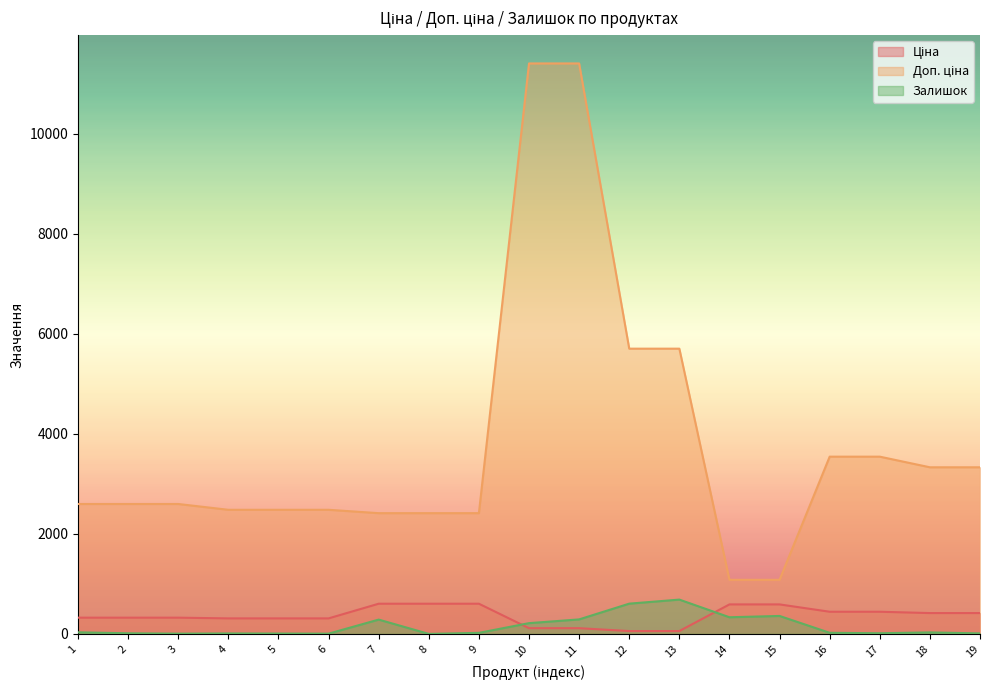

Reading left to right, transcribe all the data shown in this chart.

Ціна: 1=324.8	2=324.8	3=324.8	4=310.3	5=310.3	6=310.3	7=603.7	8=603.7	9=603.7	10=114.1	11=114.1	12=57.0	13=57.0	14=589.9	15=589.9	16=443.1	17=443.1	18=416.6	19=416.6
Доп. ціна: 1=2598.3	2=2598.3	3=2598.3	4=2482.4	5=2482.4	6=2482.4	7=2414.8	8=2414.8	9=2414.8	10=11410.0	11=11410.0	12=5705.0	13=5705.0	14=1081.7	15=1081.7	16=3545.0	17=3545.0	18=3332.5	19=3332.5
Залишок: 1=32.0	2=12.0	3=5.0	4=9.0	5=7.0	6=5.0	7=286.0	8=0.0	9=21.0	10=215.0	11=290.0	12=605.0	13=686.0	14=333.0	15=359.0	16=22.0	17=13.0	18=30.0	19=10.0